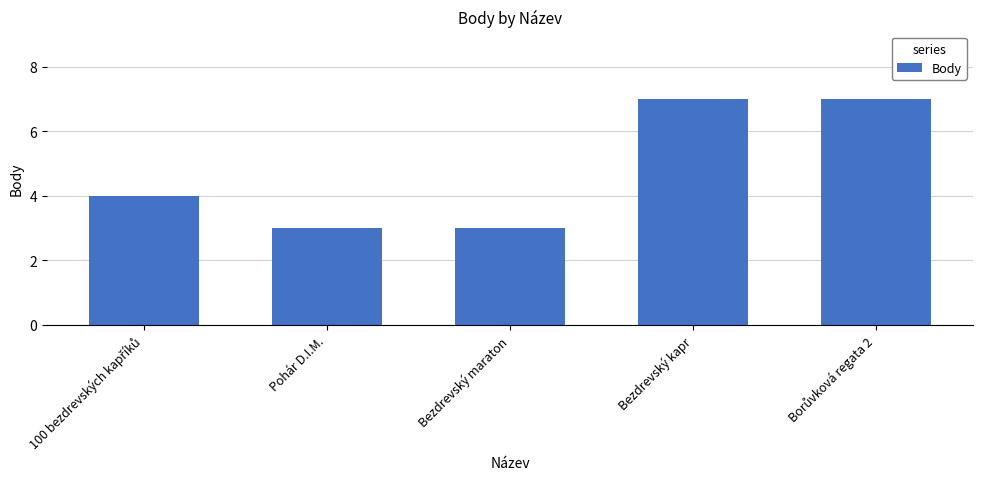

Count the values in the range 3 to 7.

5